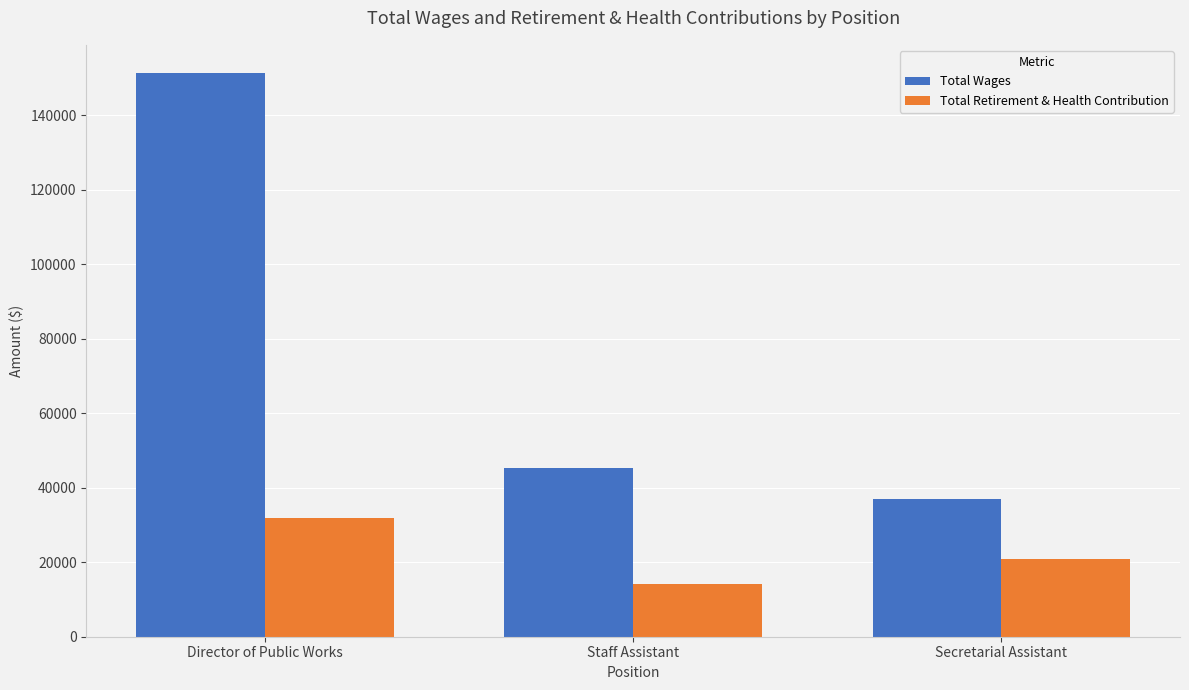

What position from the left is Staff Assistant?

2